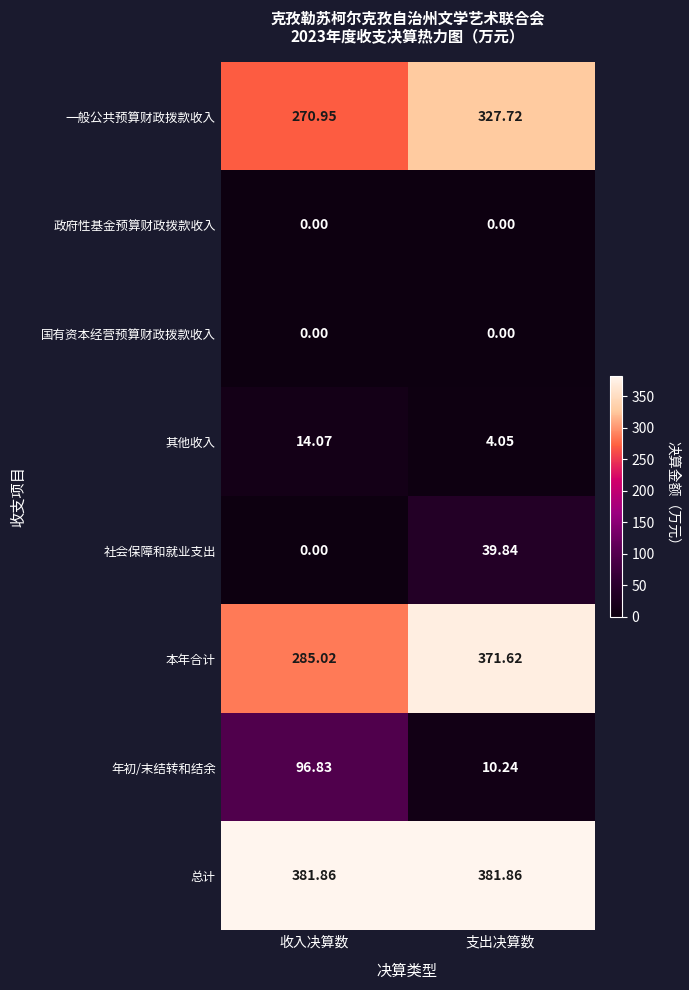

At which label does 其他收入 reach its peak?

收入决算数